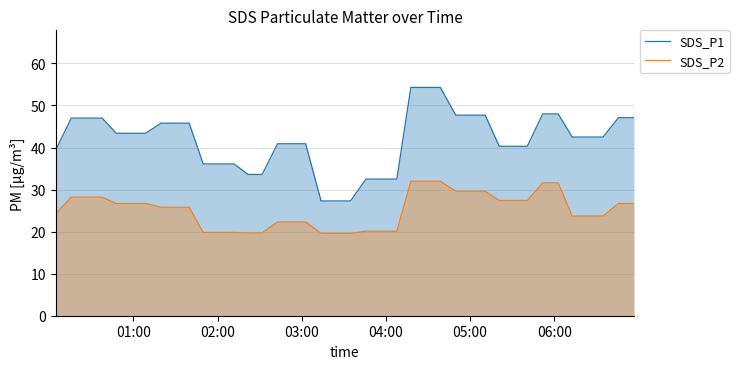

What is the minimum value shown in the chart?

19.6